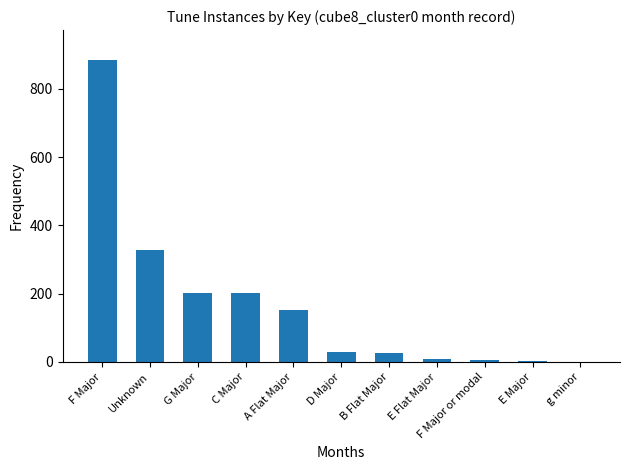

The value at G Major is 202. True or false?

True